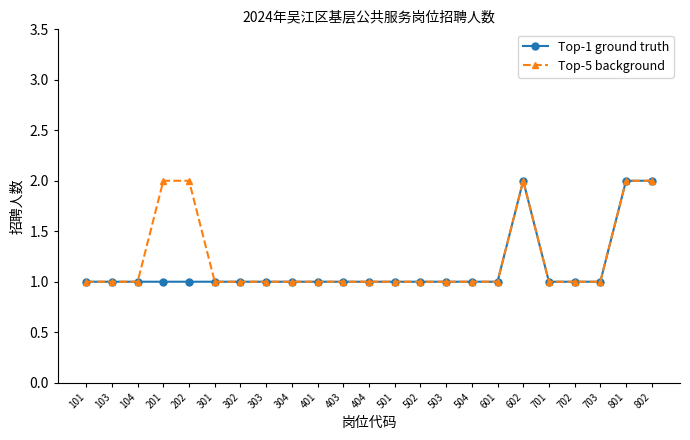

True or false: Top-1 ground truth has a value of 0 at 202.

False